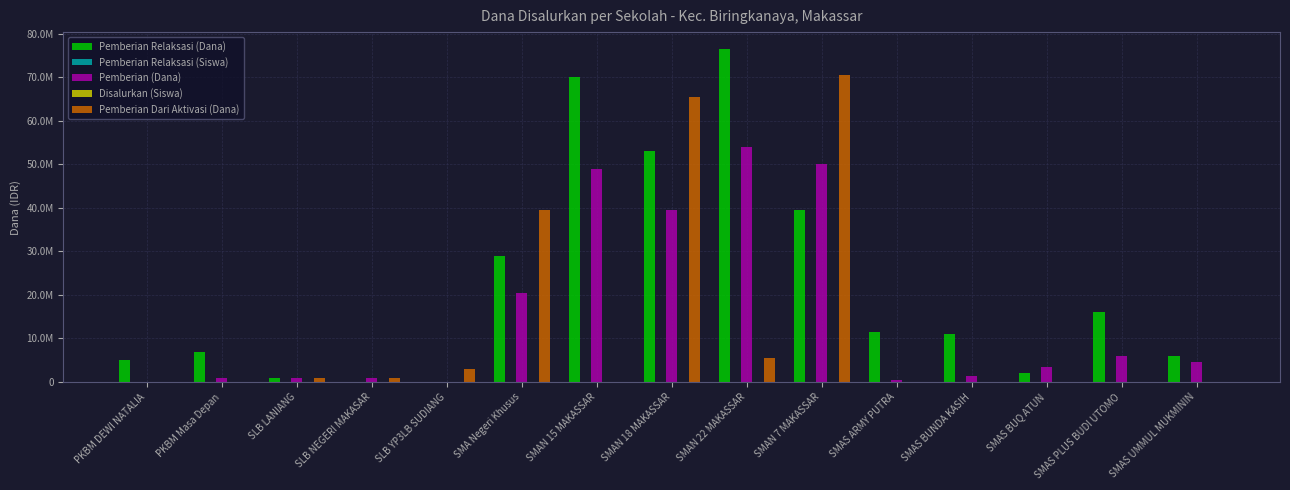

What is the spread (max minus min) of values at SMAS PLUS BUDI UTOMO?

16000000